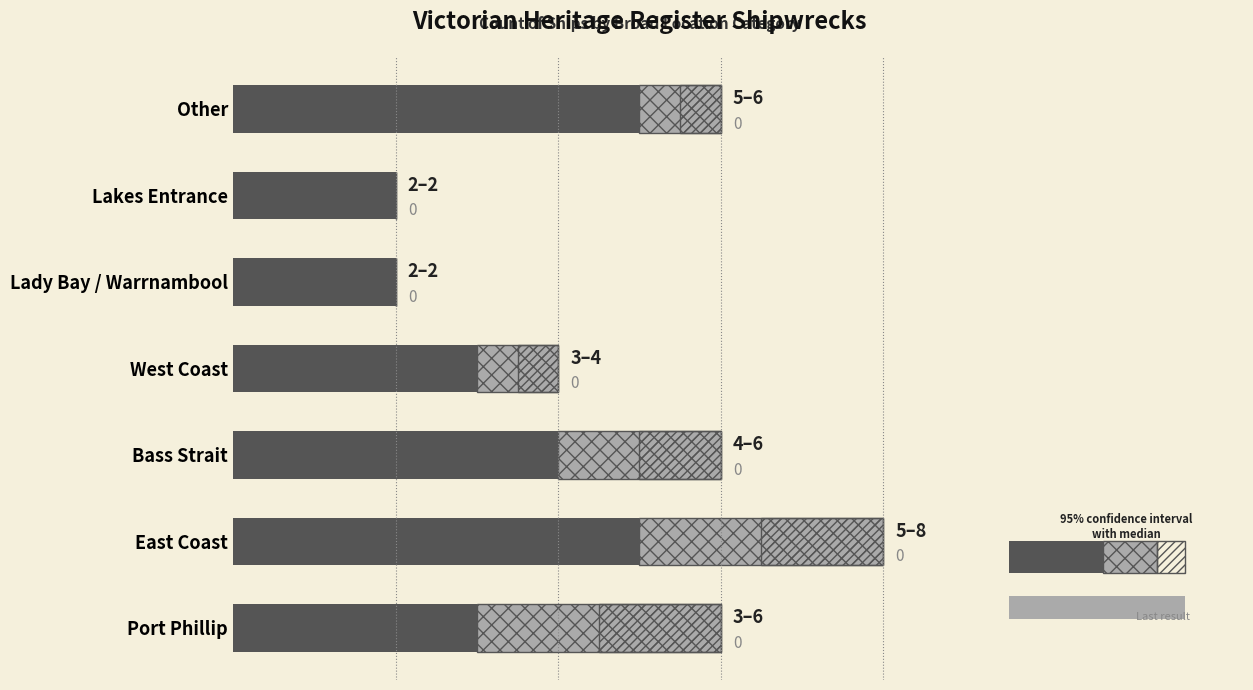

True or false: upper bound has a value of 2.0 at Bass Strait.

True